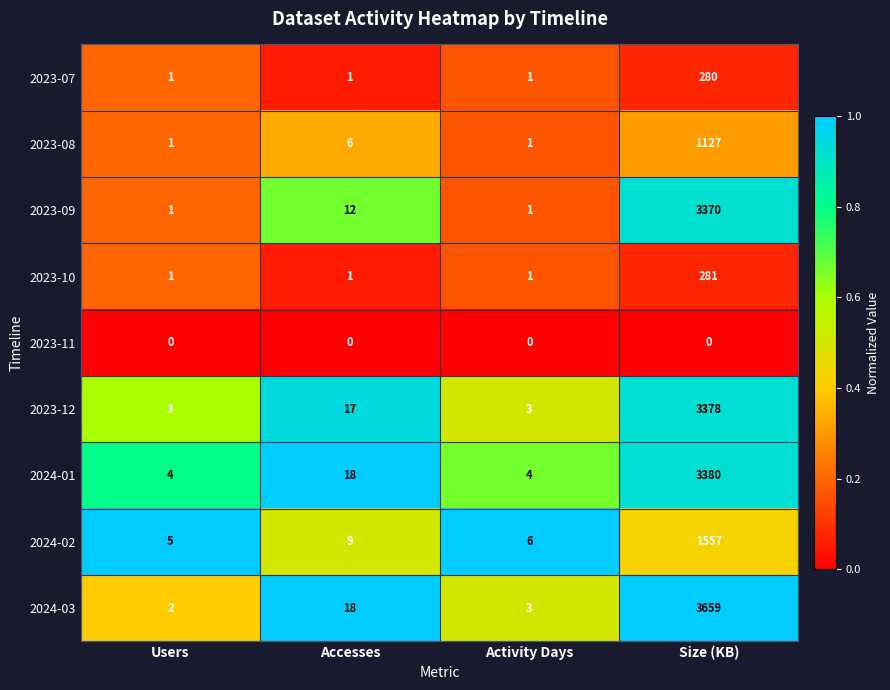

Which category has the highest value across all series?

Size (KB)